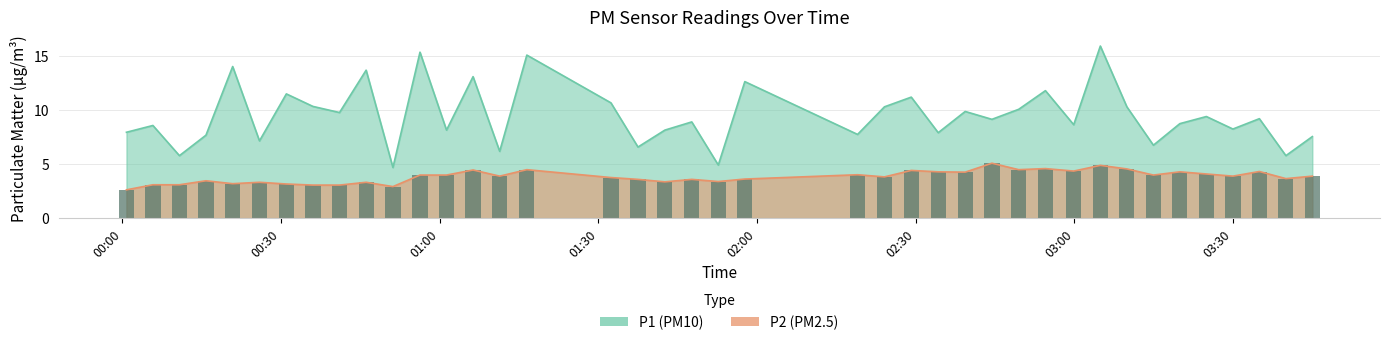

Where does the P2 series first go above 3?

2022-10-26T00:05:46